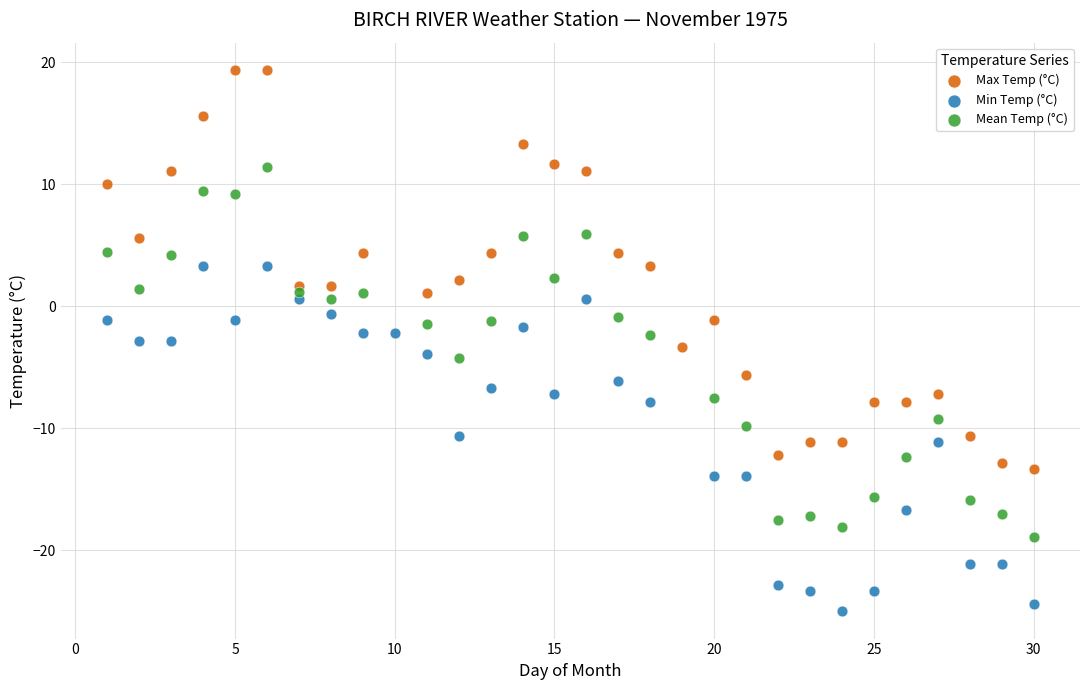

Which series has the largest Y range (max minus min)?

Max Temp (°C)